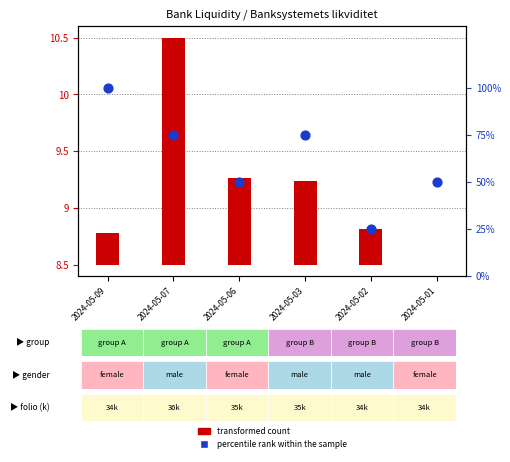

At which category is the sum across all series the highest?

2024-05-09